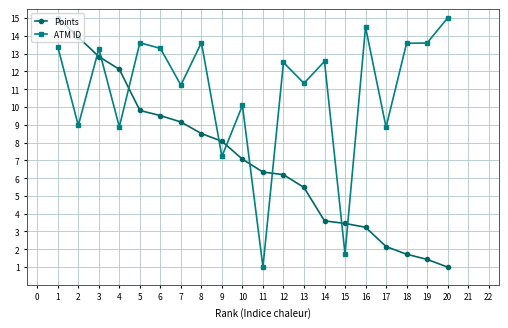

True or false: ATM ID has a value of 4.4 at 5.

False